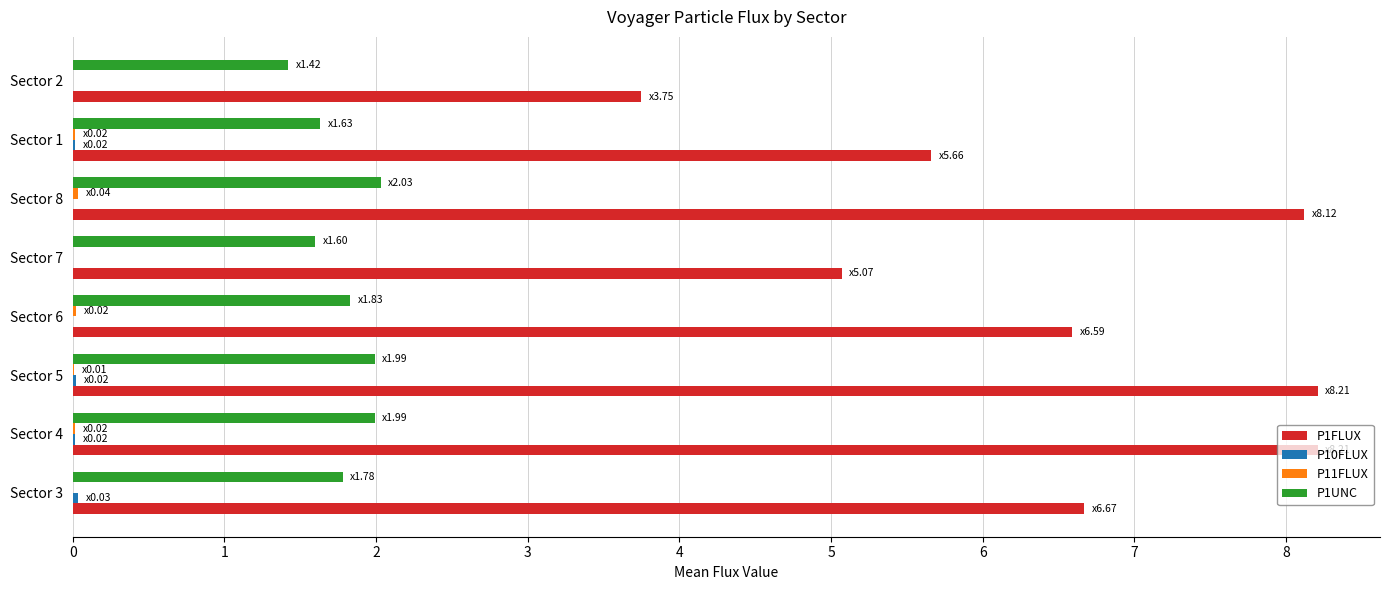

What is the sum of all P1FLUX values?

52.3